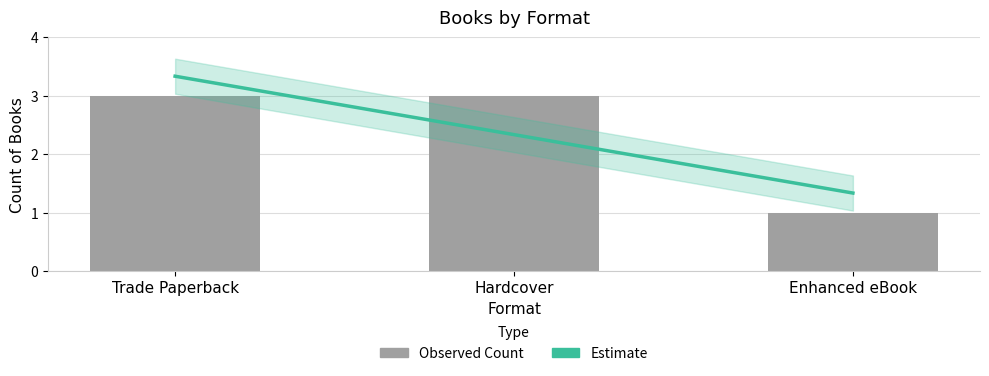

At which label is the value closest to 2?

Trade Paperback